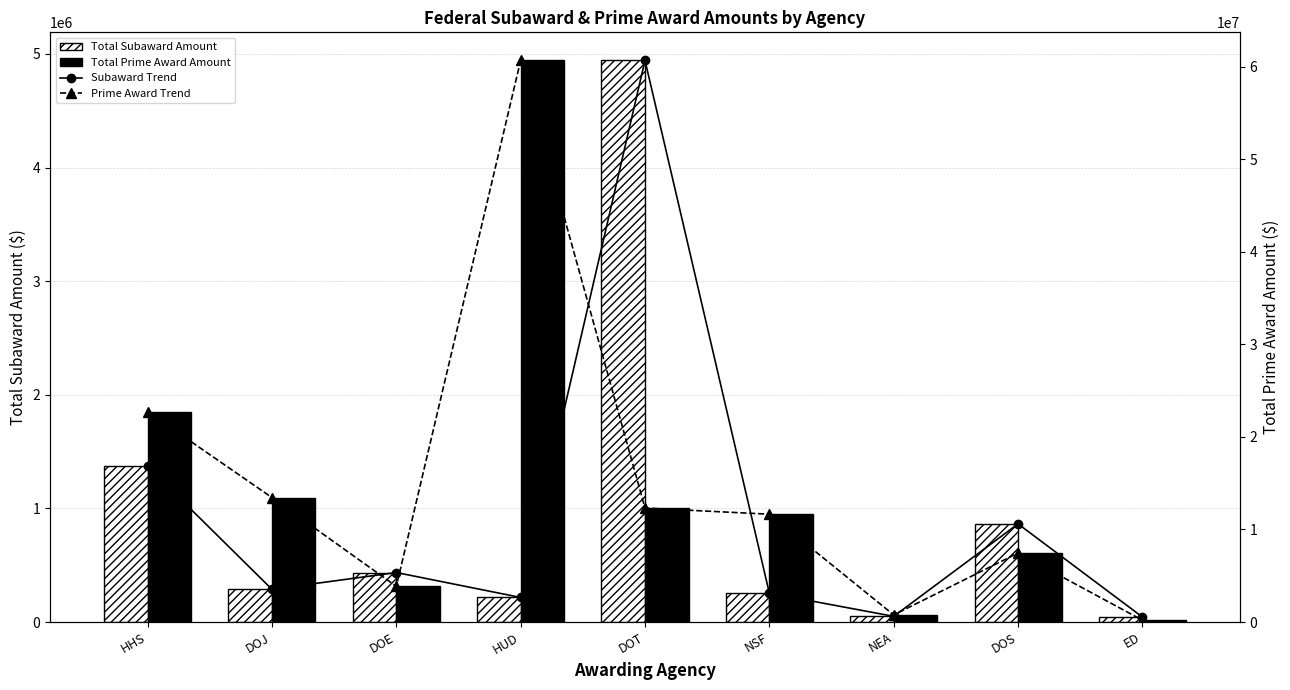

What is the label of the 3rd bar from the right?

NEA